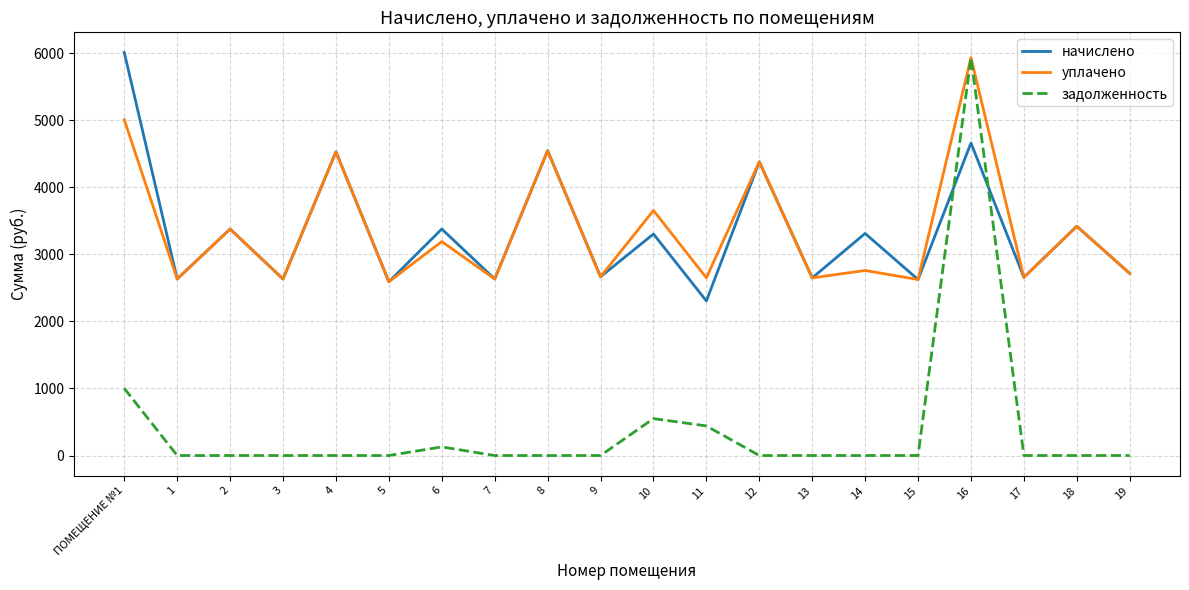

What is the total value across all series at ПОМЕЩЕНИЕ №1?

12022.6